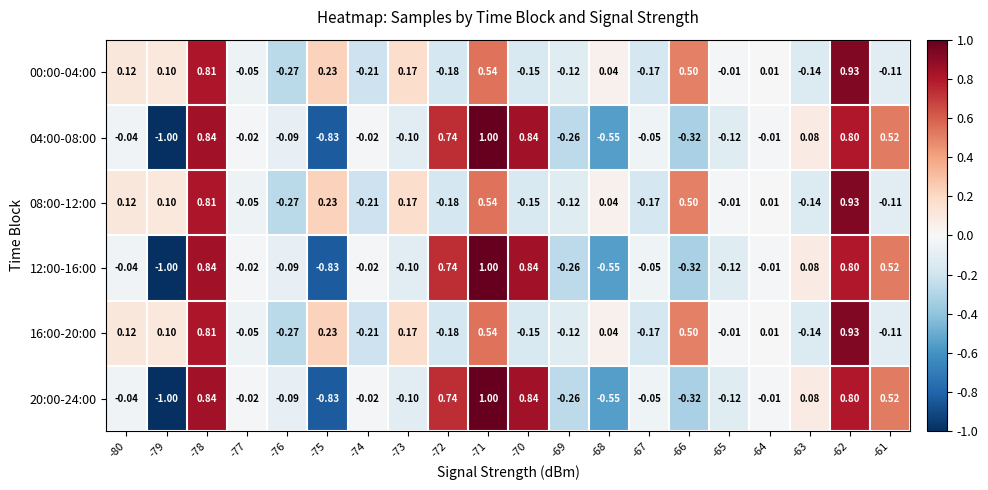

Is the value of 08:00-12:00 at -65 greater than the value of 12:00-16:00 at -72?

No